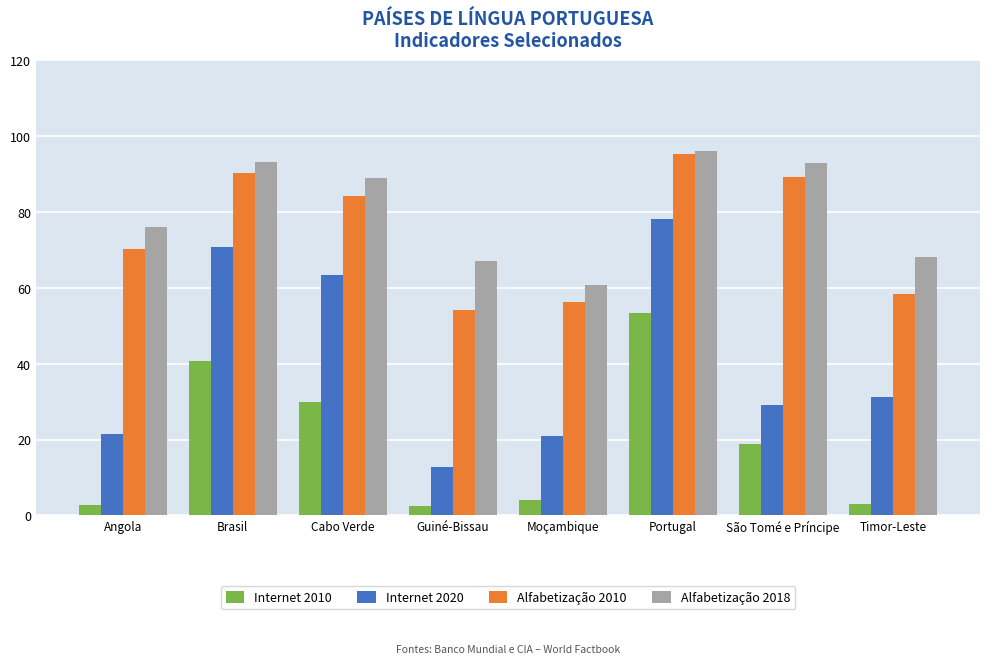

What is the highest value of the Alfabetização 2010 series?

95.2